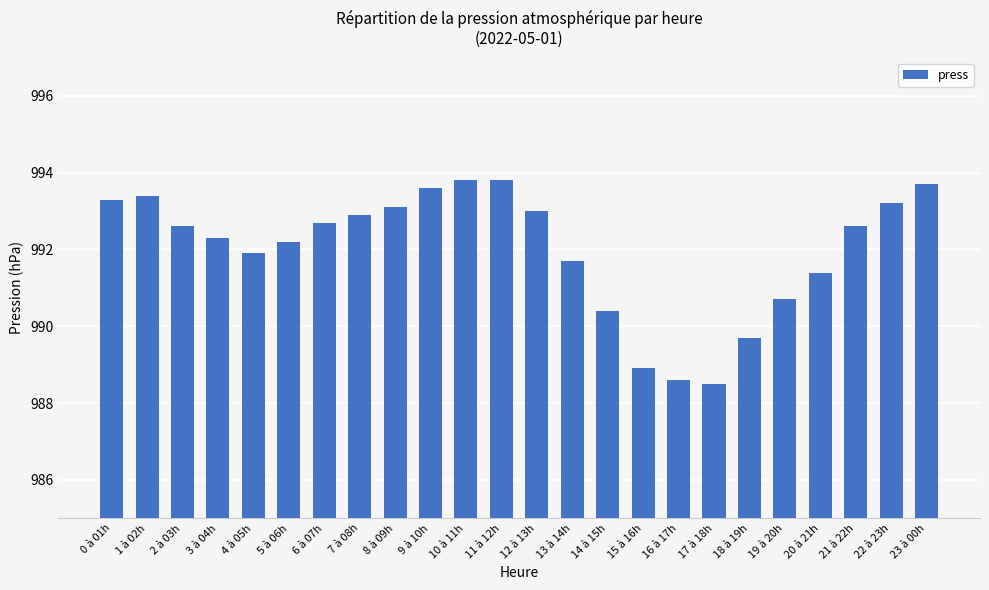

Count the number of values greater than 992.

15